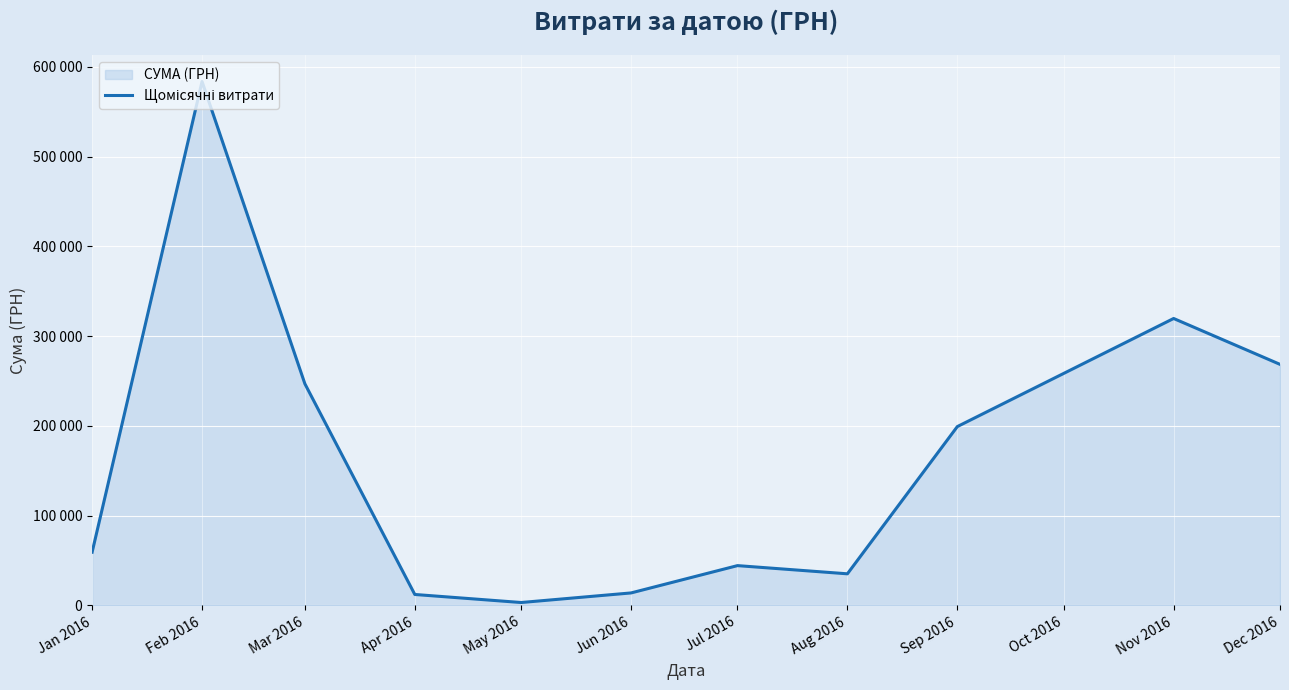

Between Apr 2016 and Feb 2016, which is larger?

Feb 2016